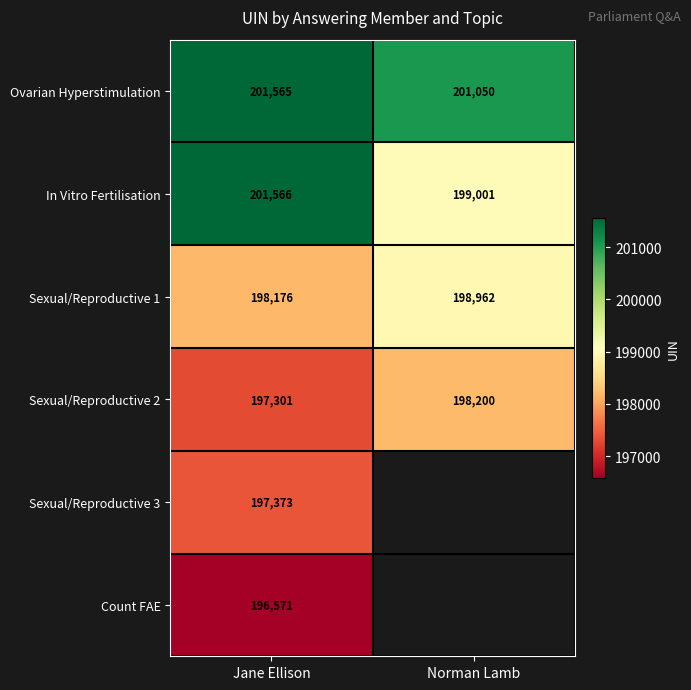

The value of In Vitro Fertilisation at Jane Ellison is 201566. True or false?

True